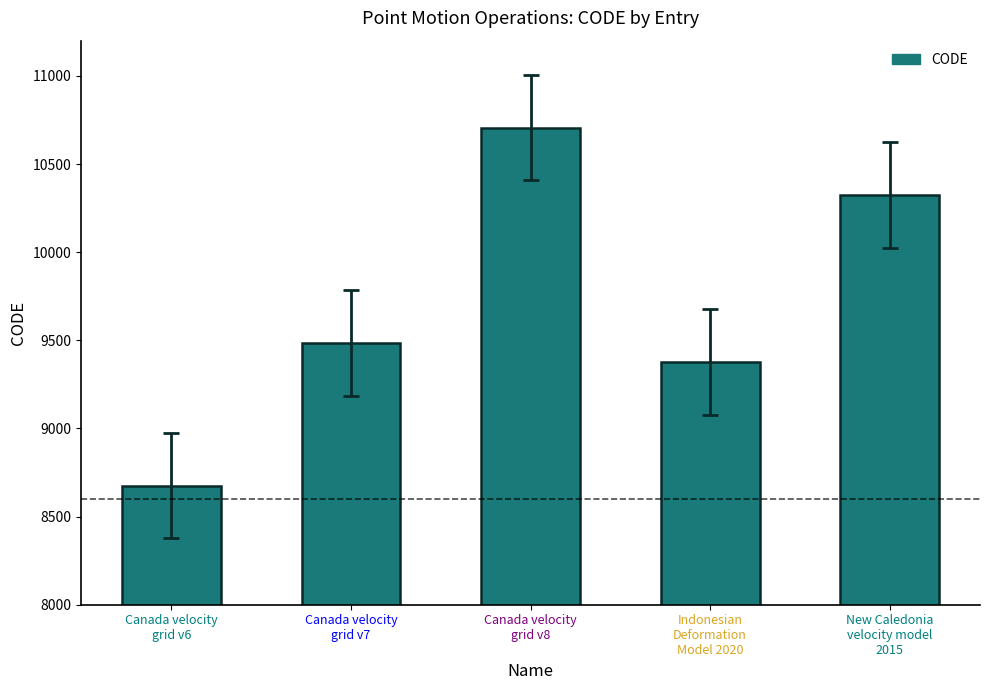

Does the chart contain any negative values?

No